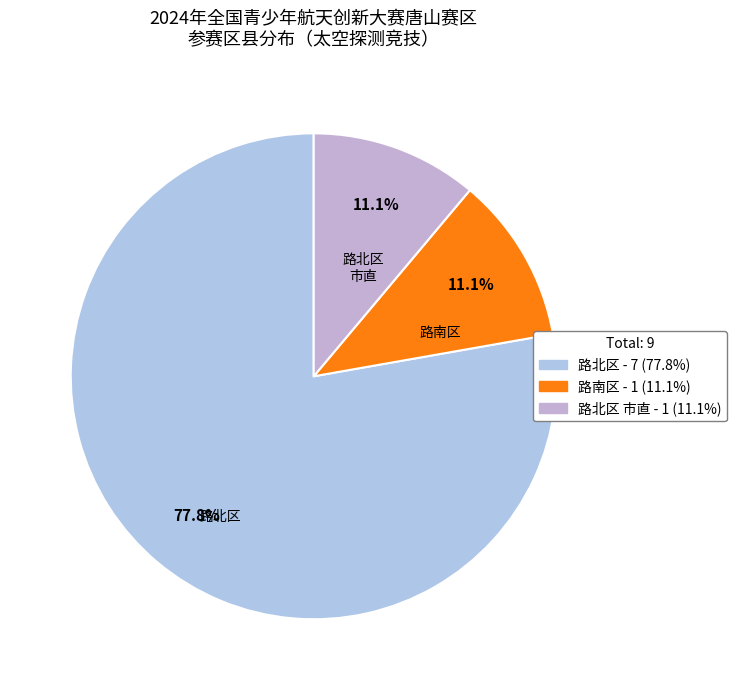

How many segments does this pie chart have?

3